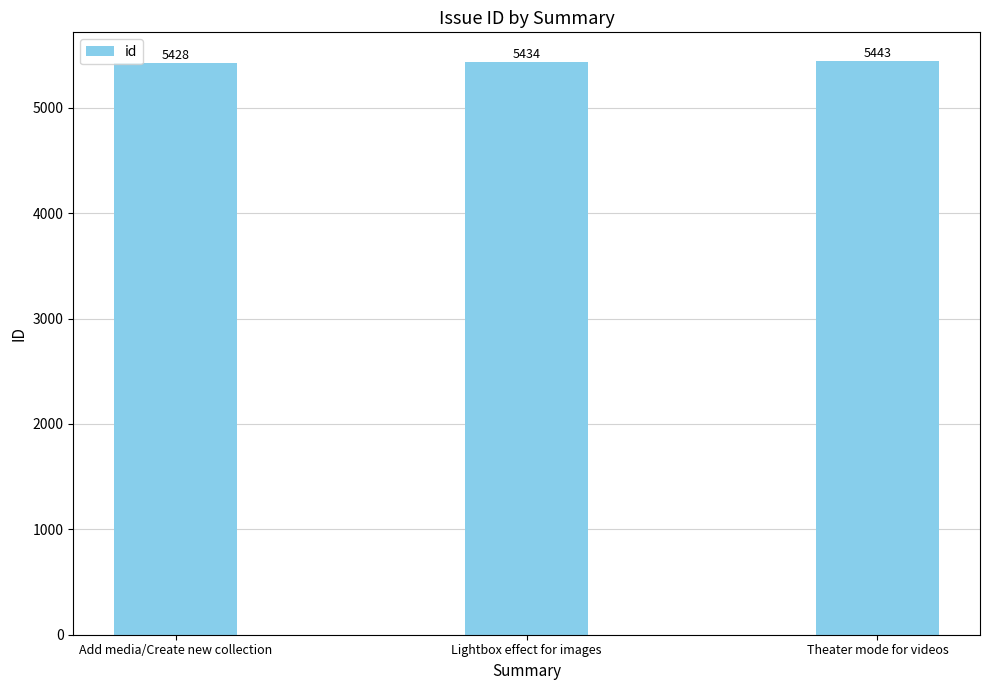

What is the label of the 2nd bar from the right?

Lightbox effect for images